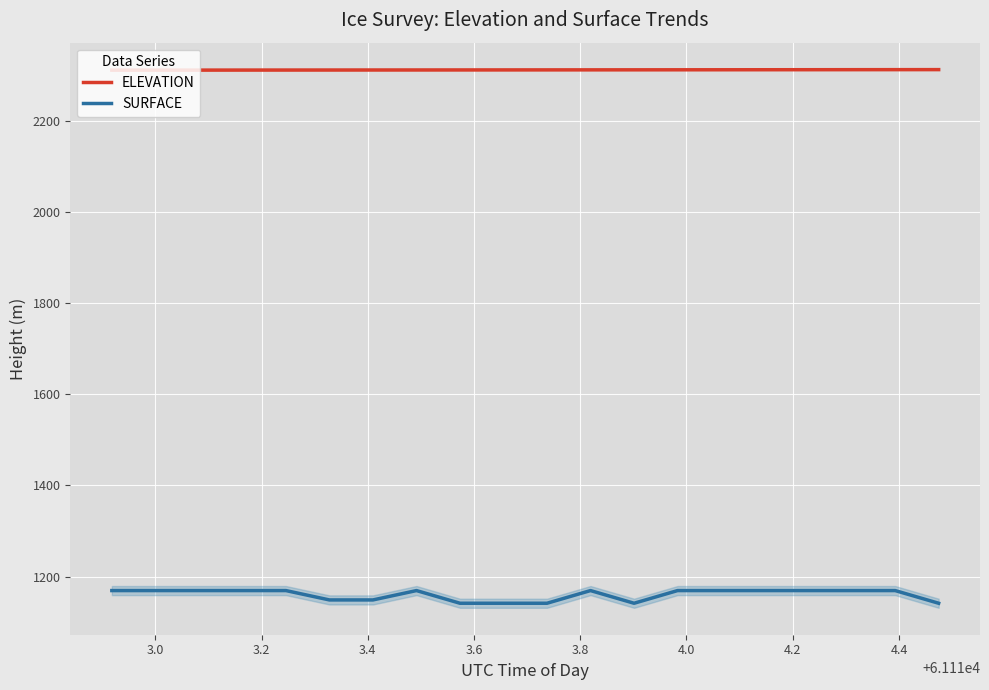

True or false: SURFACE and ELEVATION cross at least once.

False